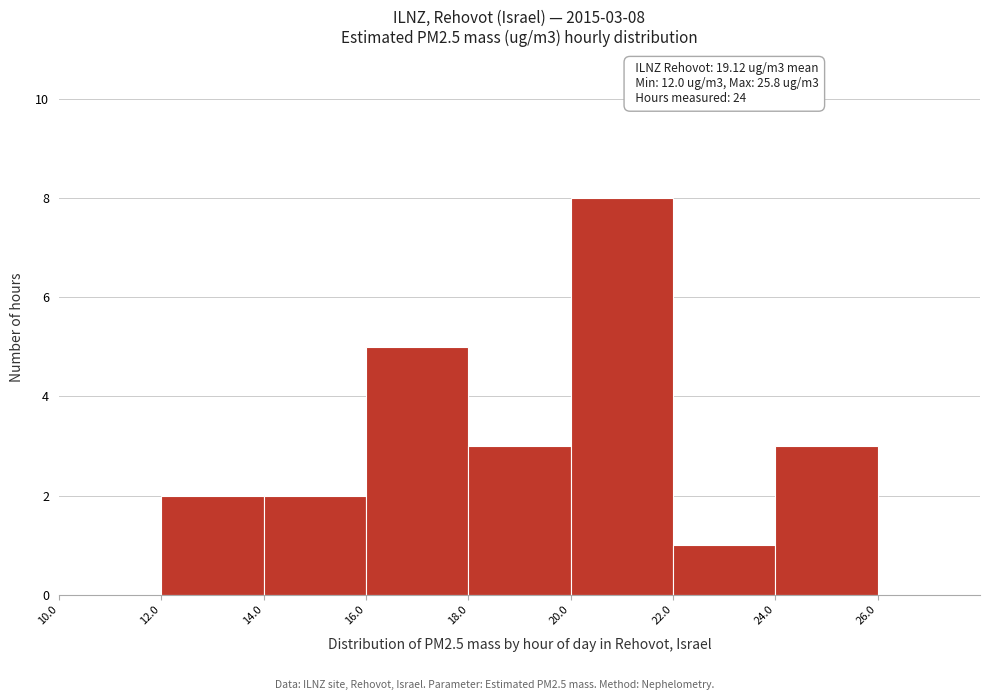

Which range on the x-axis has the tallest bar?

20.0 to 22.0